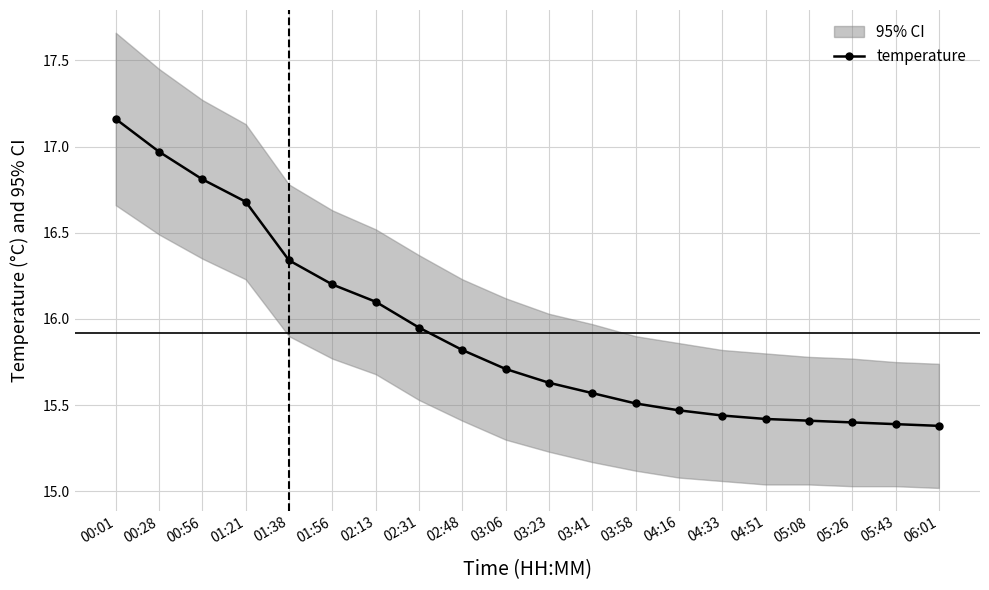

What is the label of the 14th point from the right?

02:13